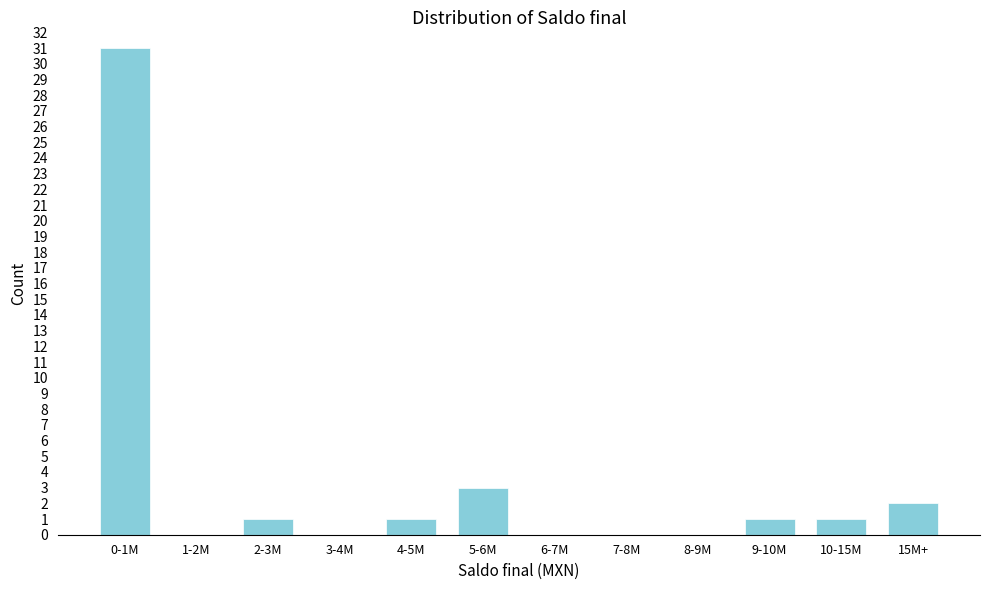

Reading left to right, list all the values displayed in this chart.

0-1M=31	1-2M=0	2-3M=1	3-4M=0	4-5M=1	5-6M=3	6-7M=0	7-8M=0	8-9M=0	9-10M=1	10-15M=1	15M+=2